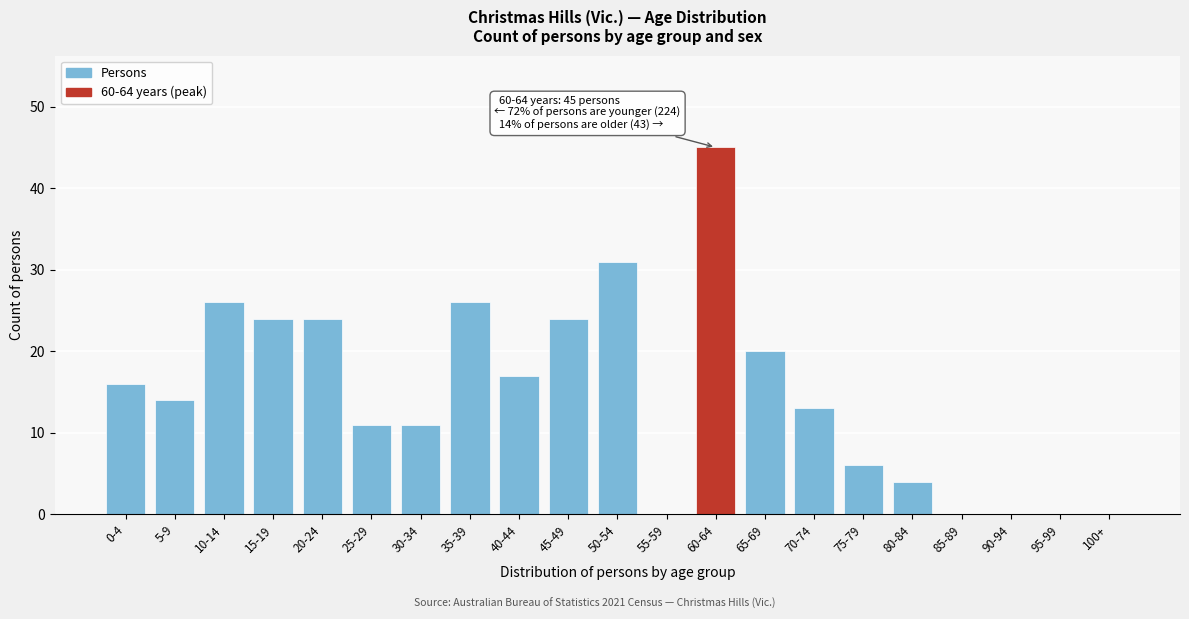

Reading left to right, list all the values displayed in this chart.

0-4=16	5-9=14	10-14=26	15-19=24	20-24=24	25-29=11	30-34=11	35-39=26	40-44=17	45-49=24	50-54=31	55-59=0	60-64=45	65-69=20	70-74=13	75-79=6	80-84=4	85-89=0	90-94=0	95-99=0	100+=0